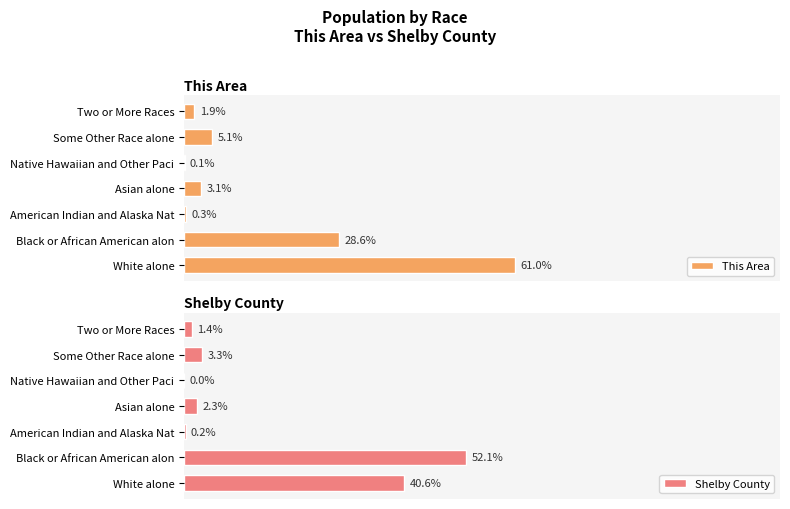

Reading right to left, extract all data points from this chart.

This Area: 1.9	5.1	0.1	3.1	0.3	28.6	61.0
Shelby County: 1.4	3.3	0.0	2.3	0.2	52.1	40.6